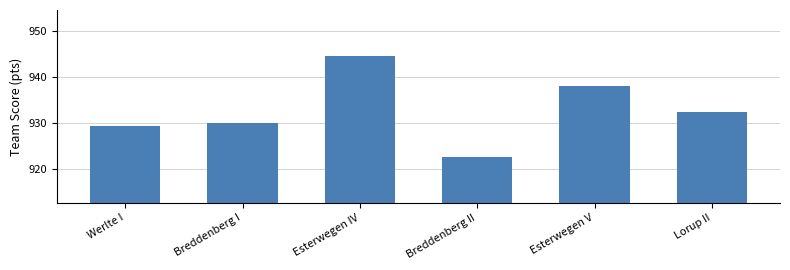

What is the change in value from Werlte I to Esterwegen V?

+8.7